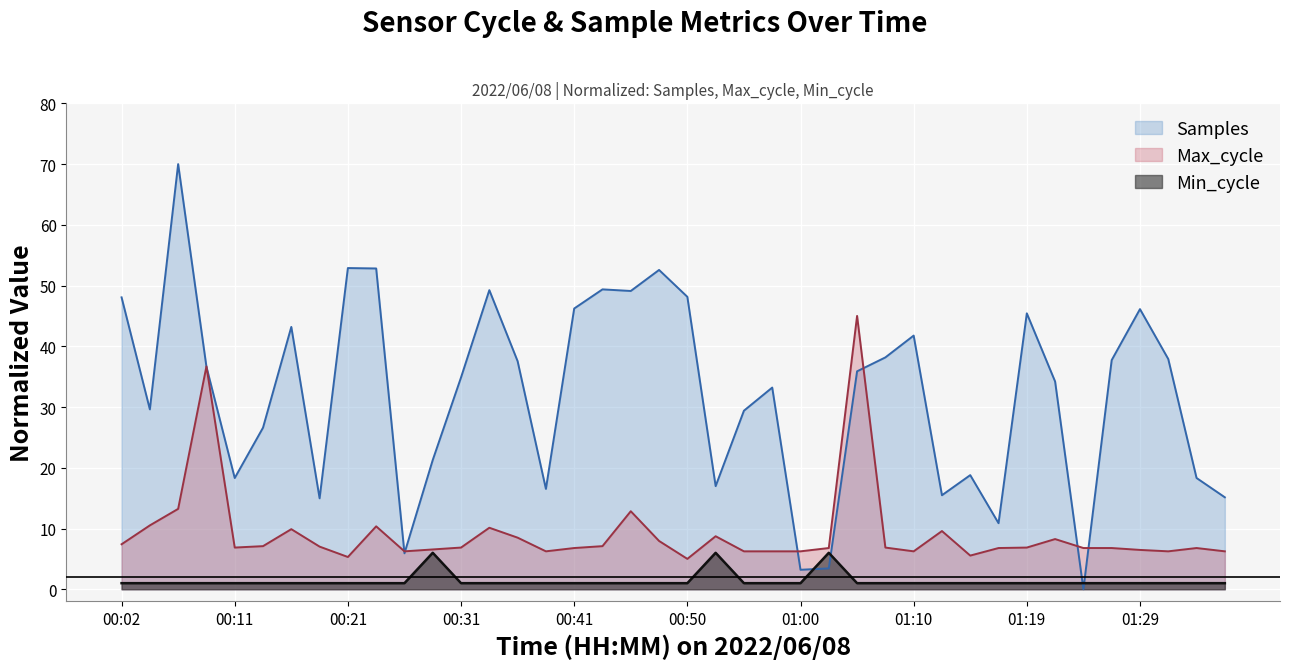

Where is the first local minimum for Samples?

00:04